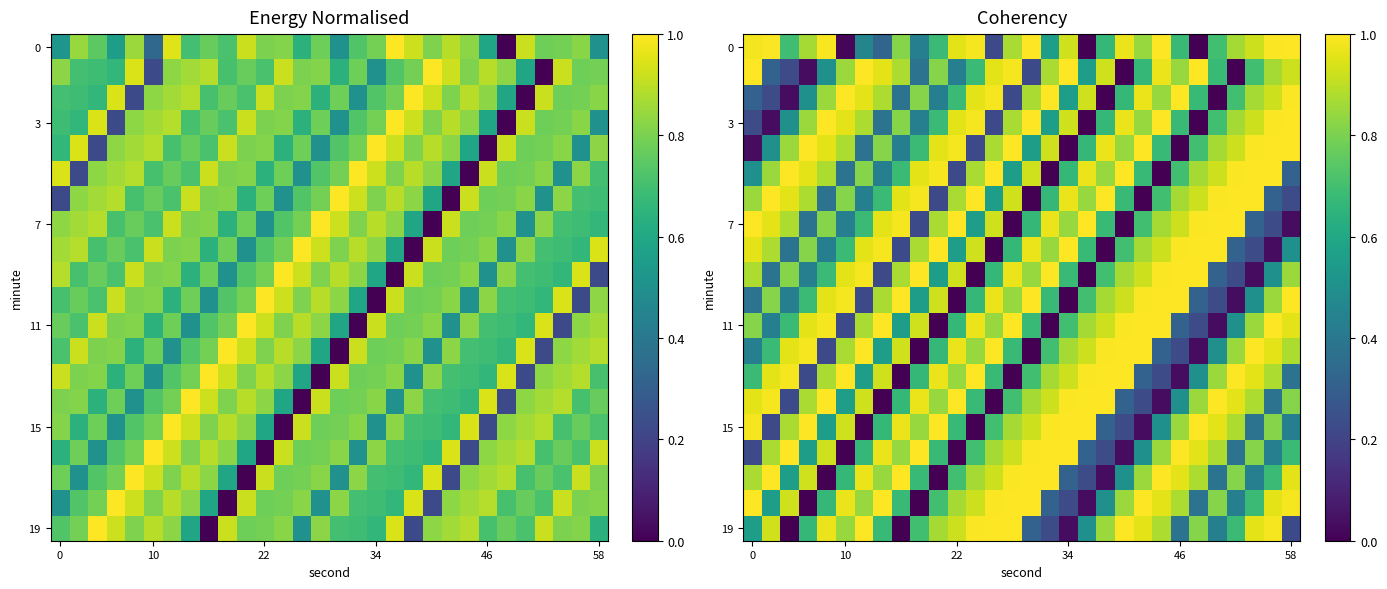

How many values in 15 are above zero?

29